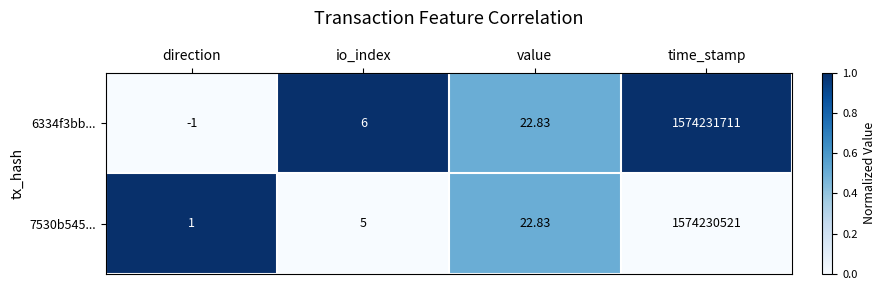

At io_index, list the series in order from smallest to largest.

7530b545..., 6334f3bb...